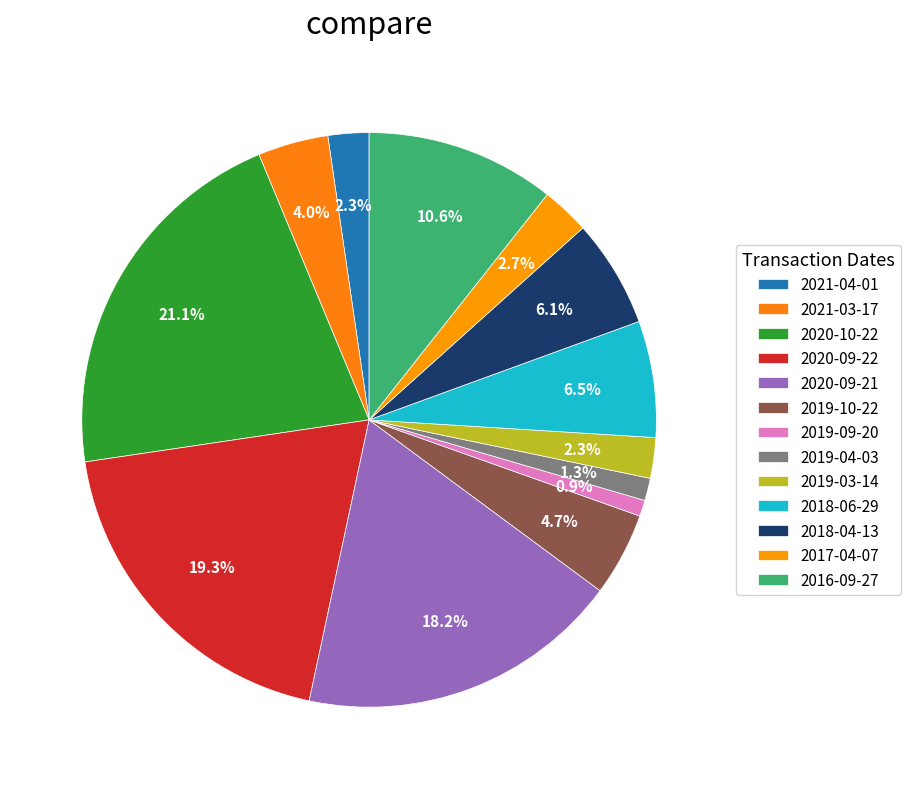

Rank the categories by value from highest to lowest.

2020-10-22, 2020-09-22, 2020-09-21, 2016-09-27, 2018-06-29, 2018-04-13, 2019-10-22, 2021-03-17, 2017-04-07, 2021-04-01, 2019-03-14, 2019-04-03, 2019-09-20